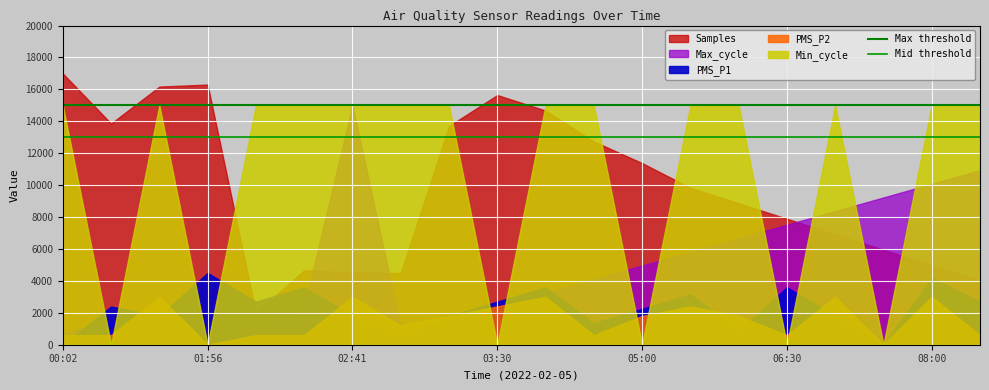

What is the average value of the Max threshold series?

15000